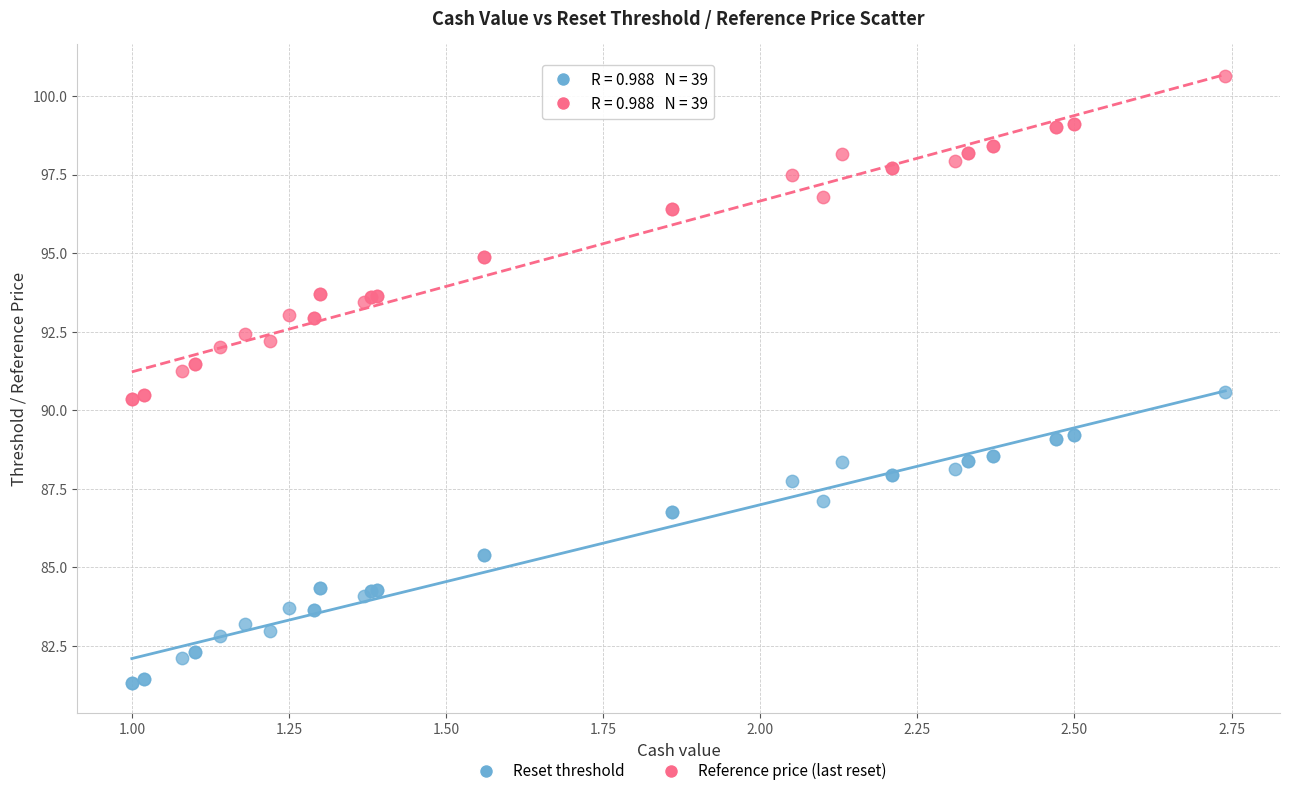

Which series has the widest spread of Y values?

Reference price (last reset)